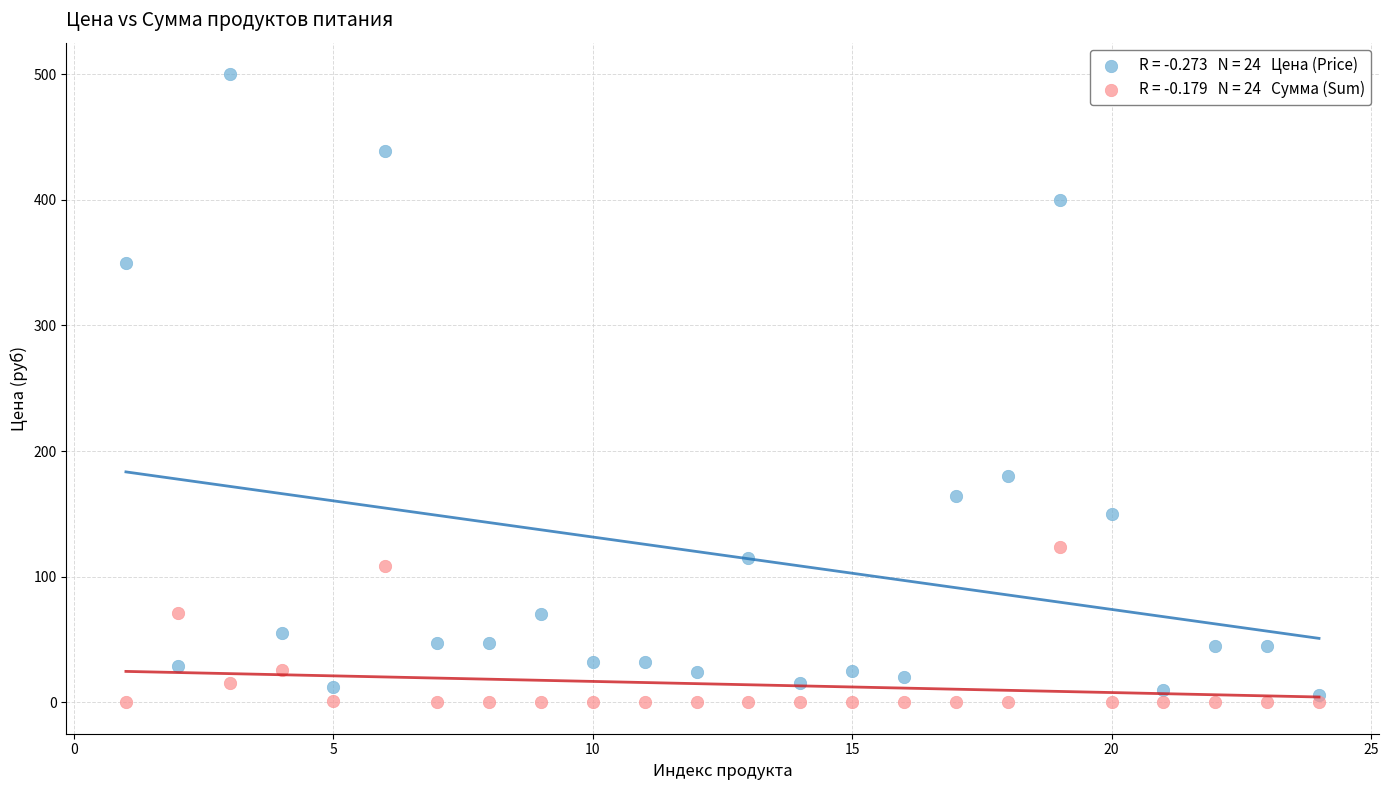

Across all series, what Y value is closest to 250?

180.0